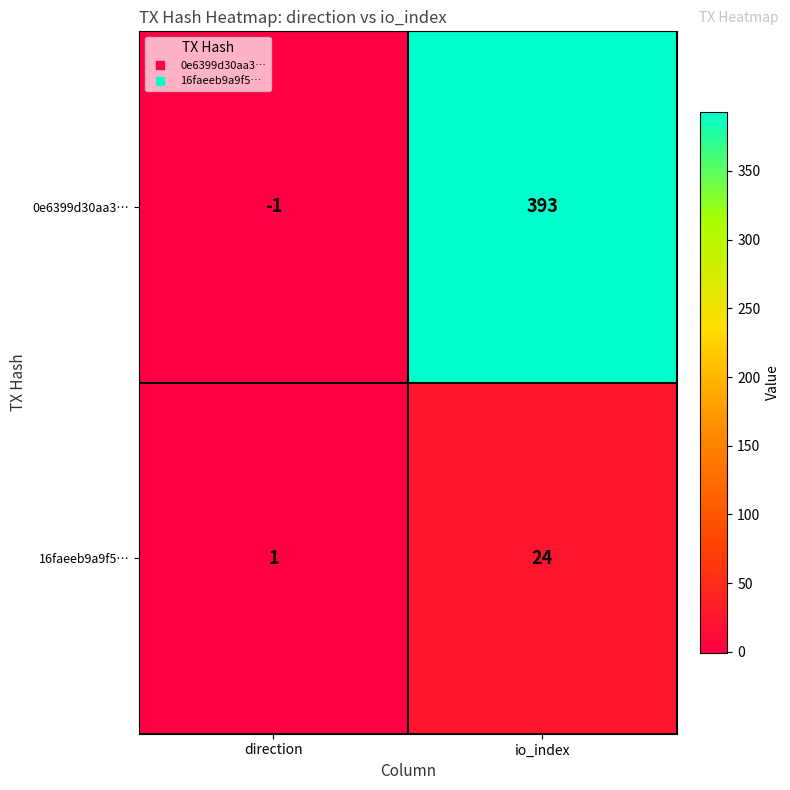

Which series changed the most between direction and io_index?

0e6399d30aa3…